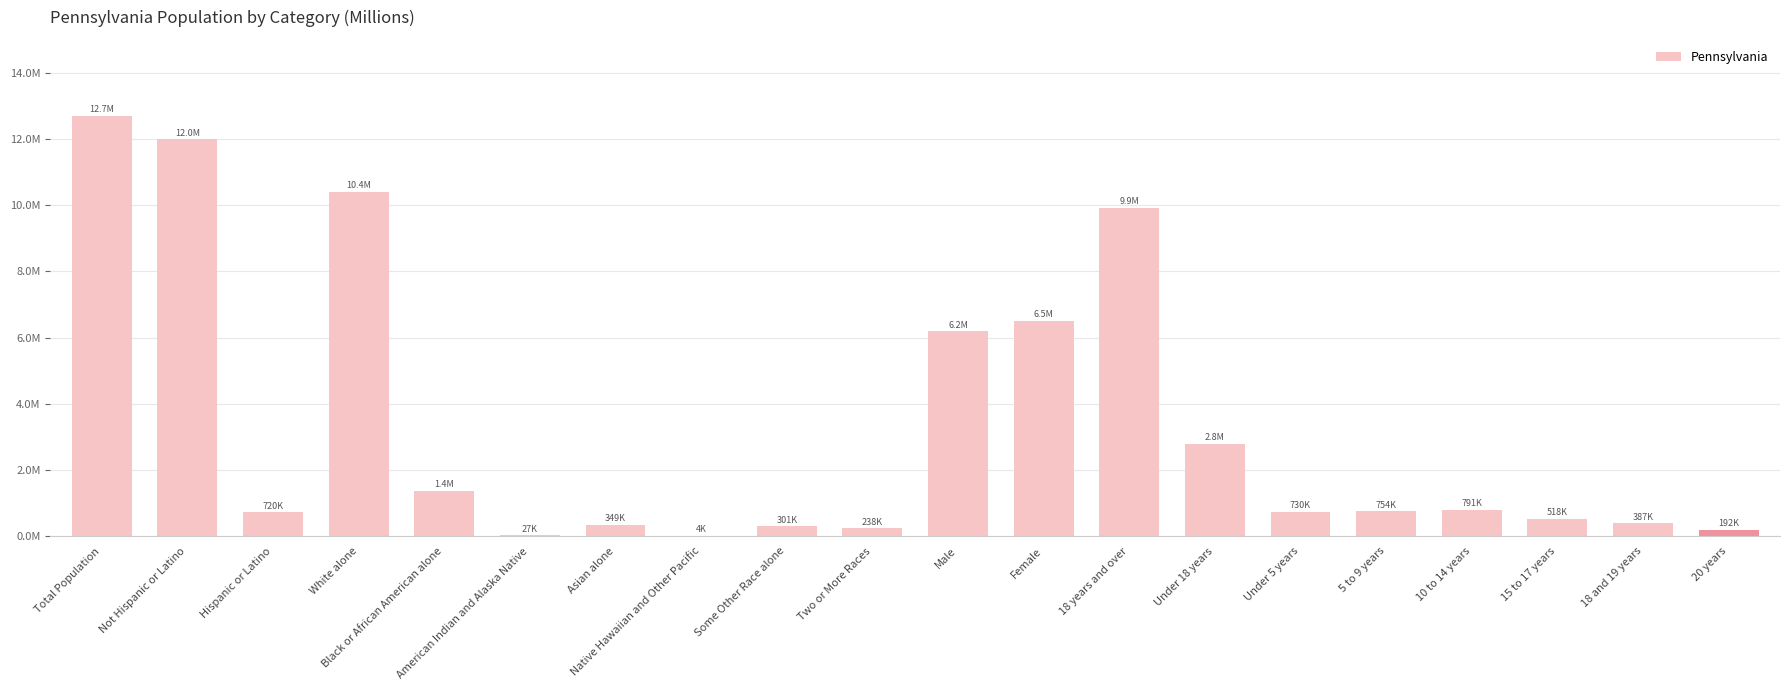

How many categories are shown in the chart?

20